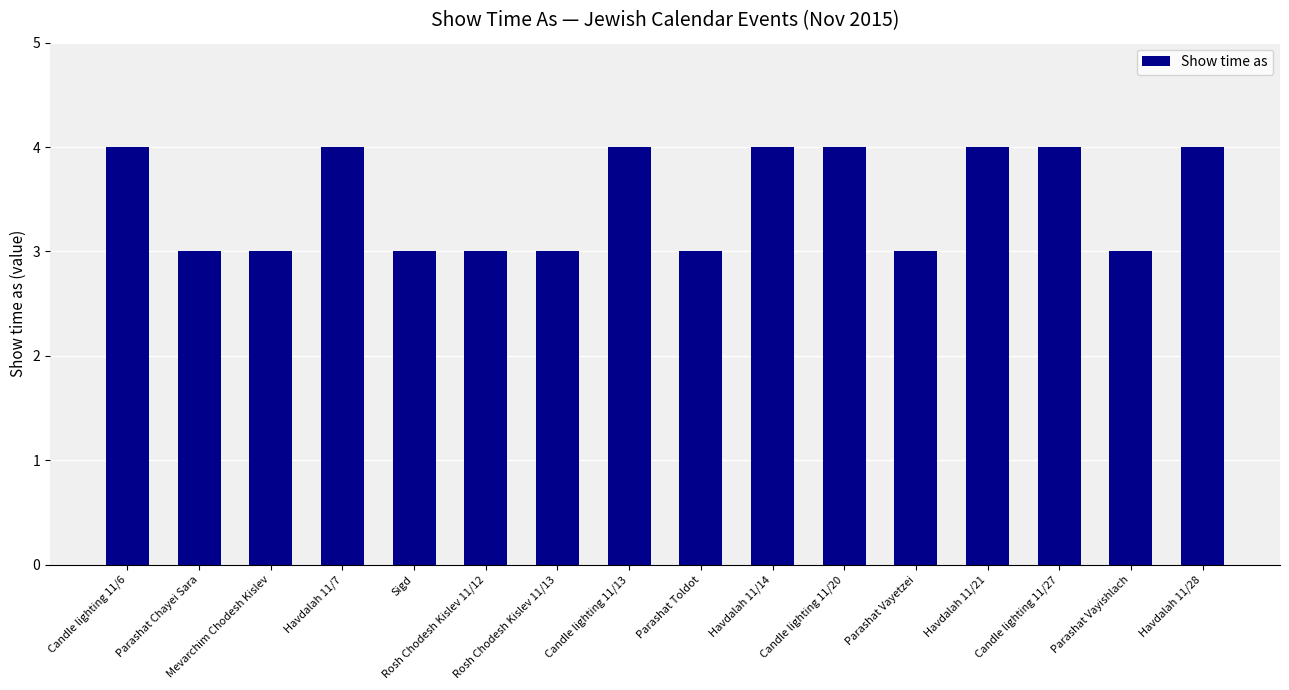

What is the value of the 13th bar from the left?

4